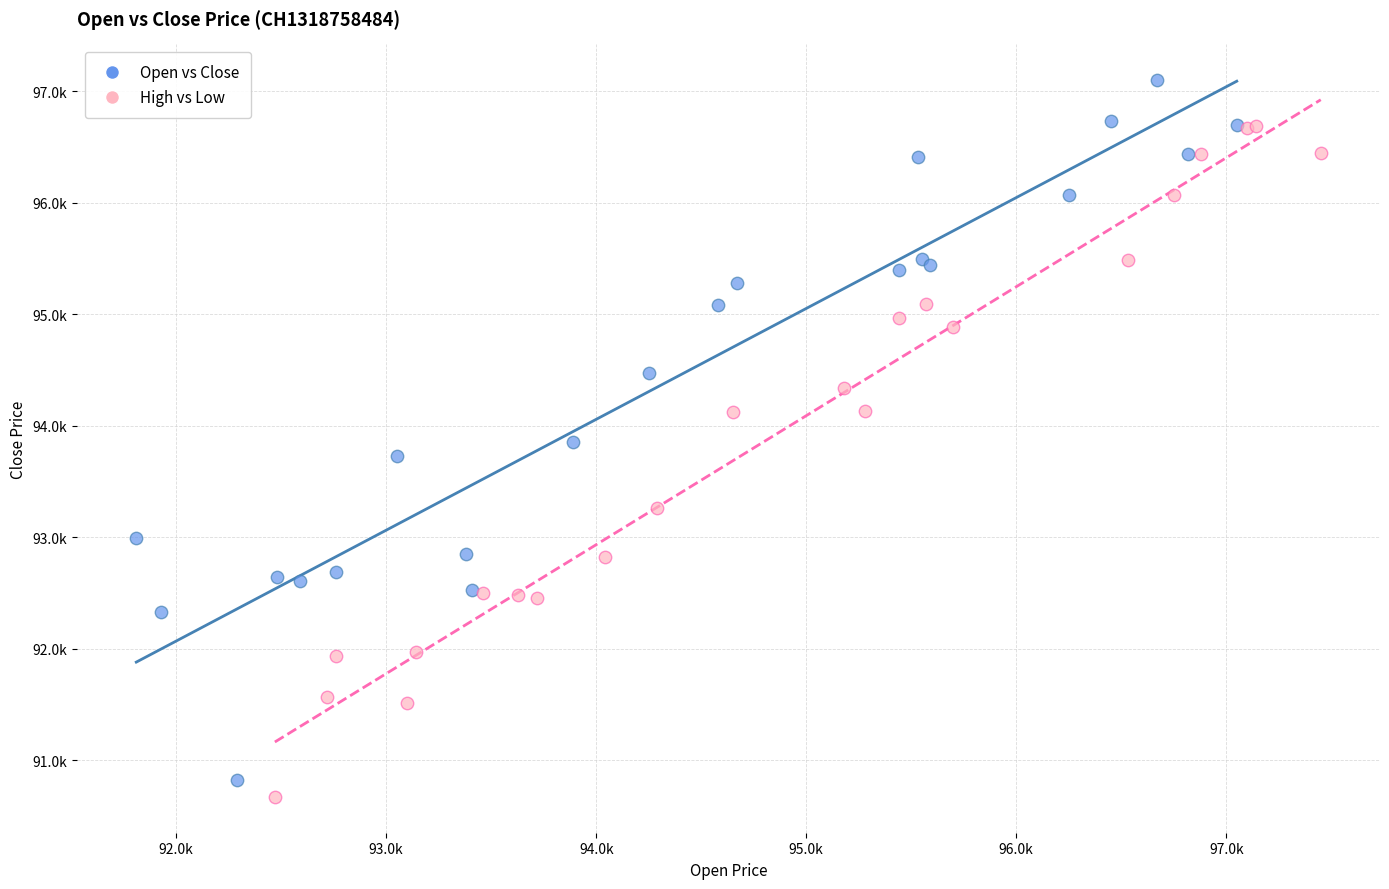

Which series reaches the minimum Y coordinate?

High vs Low